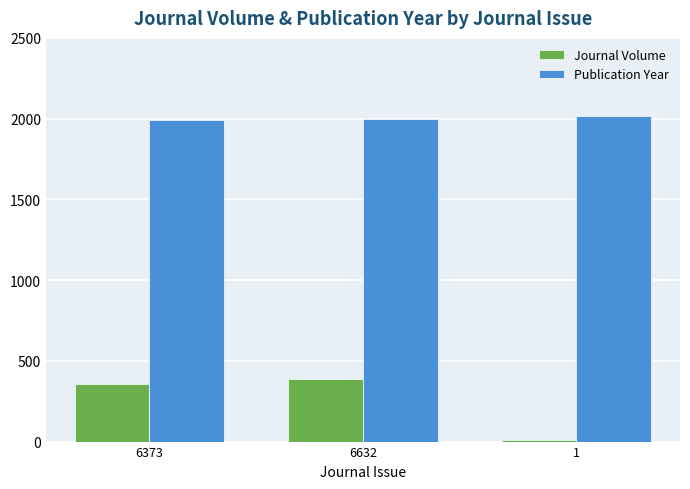

What are all the series names shown in the legend?

Journal Volume, Publication Year